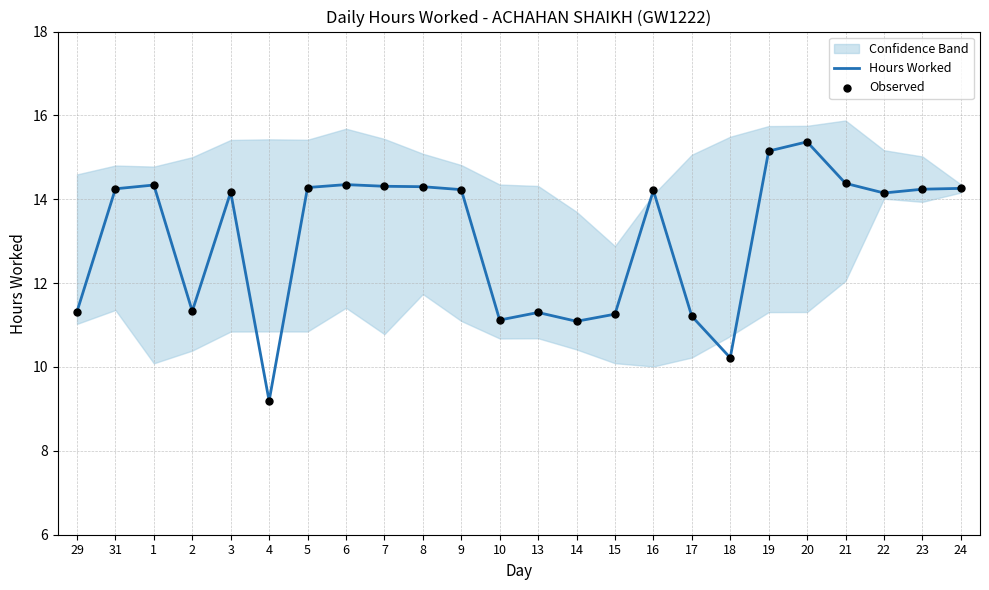

At which category is the sum across all series the highest?

20